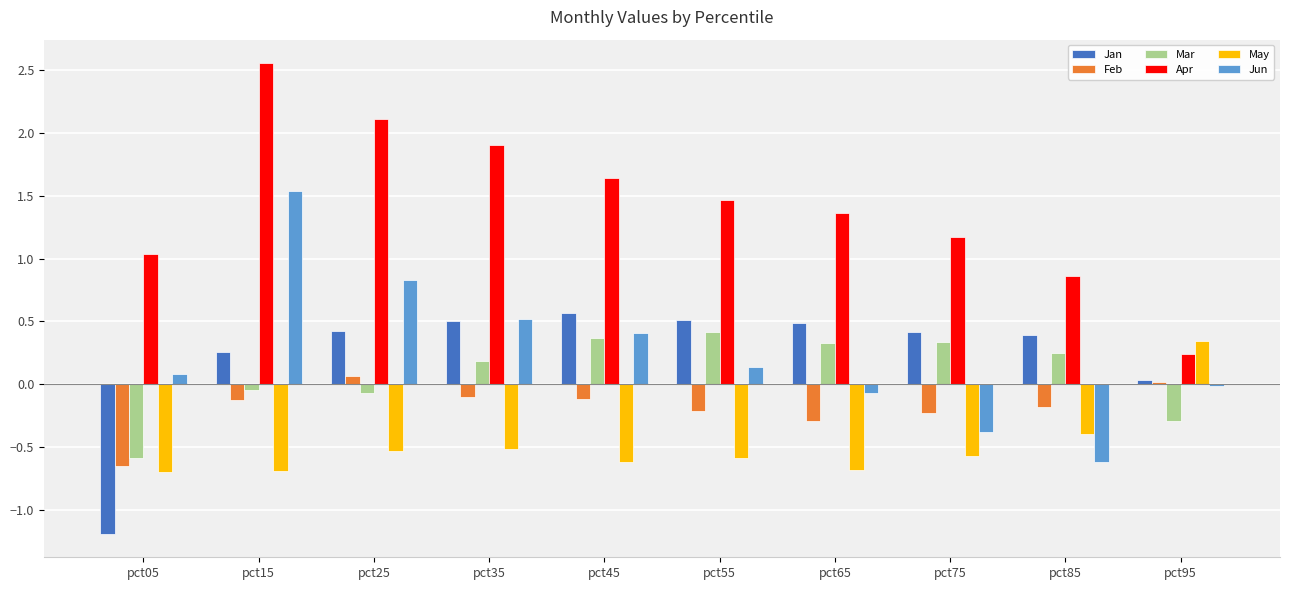

The value of May at pct75 is -0.6. True or false?

True